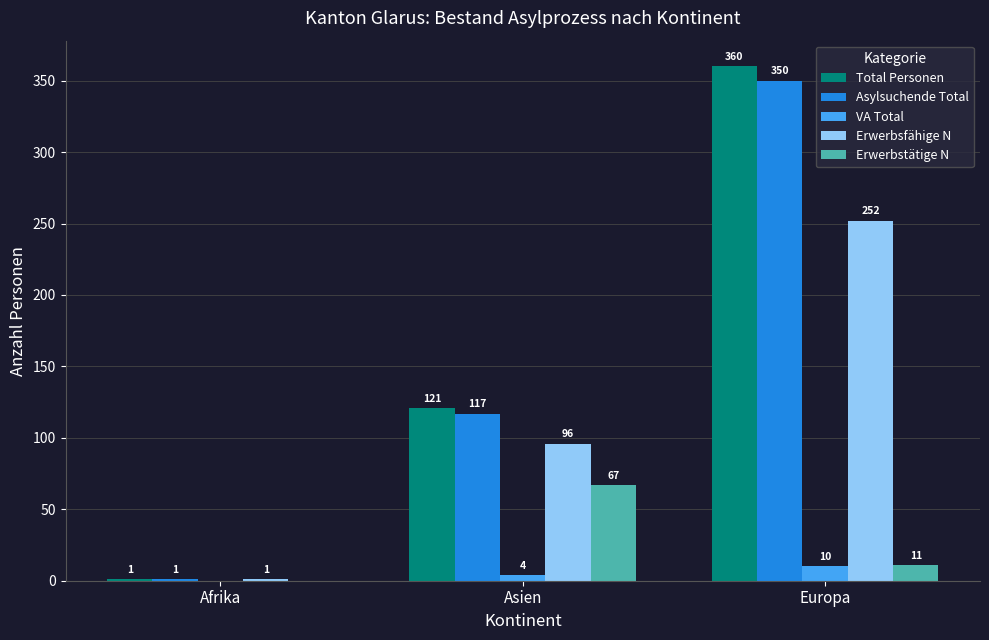

At which category is the sum across all series the highest?

Europa